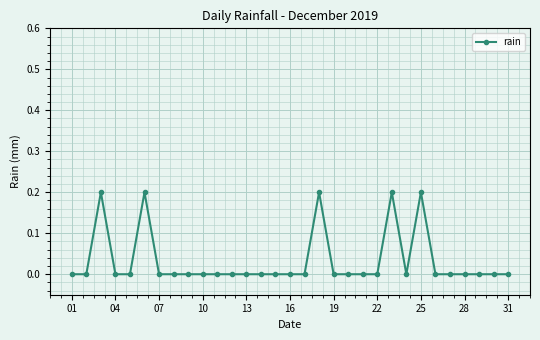

What is the sum of all values?

1.0